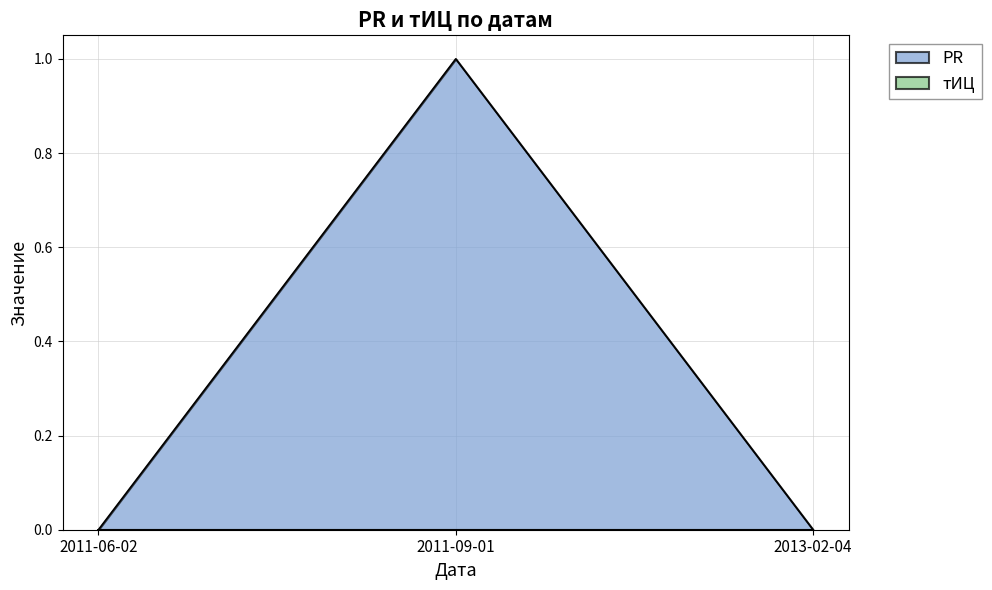

Reading left to right, list all the values displayed in this chart.

2011-06-02=0	2011-09-01=1	2013-02-04=0